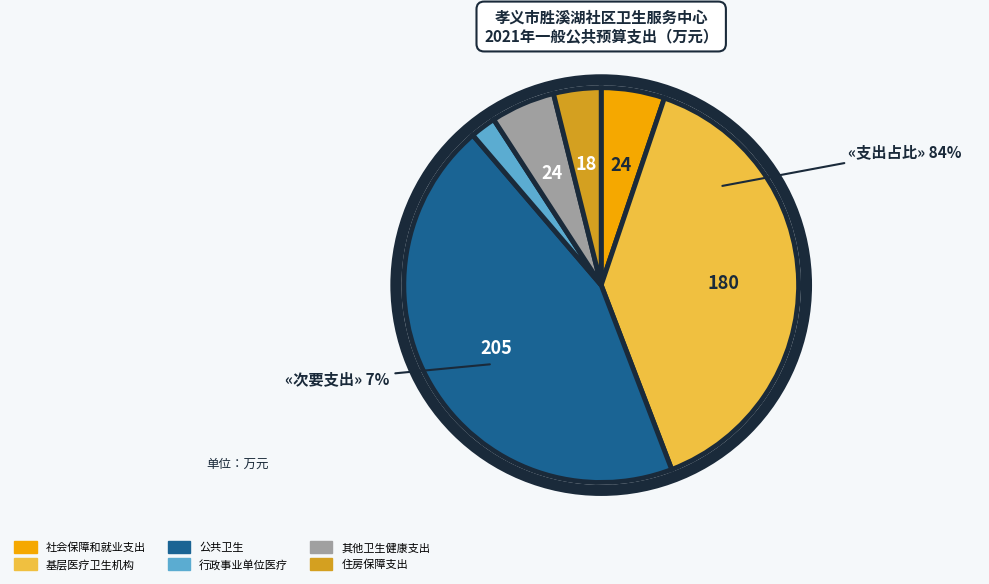

Is it true that 社会保障和就业支出 is 5% of the pie?

True